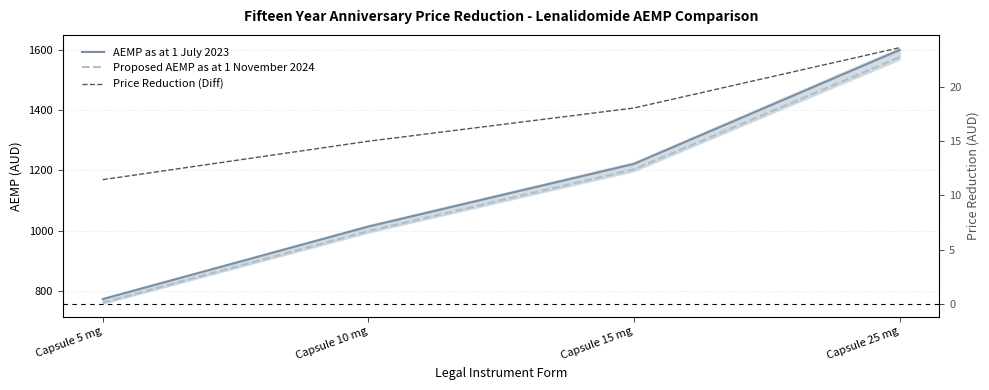

What is the approximate value of Proposed AEMP as at 1 November 2024 at Capsule 5 mg?

762.7